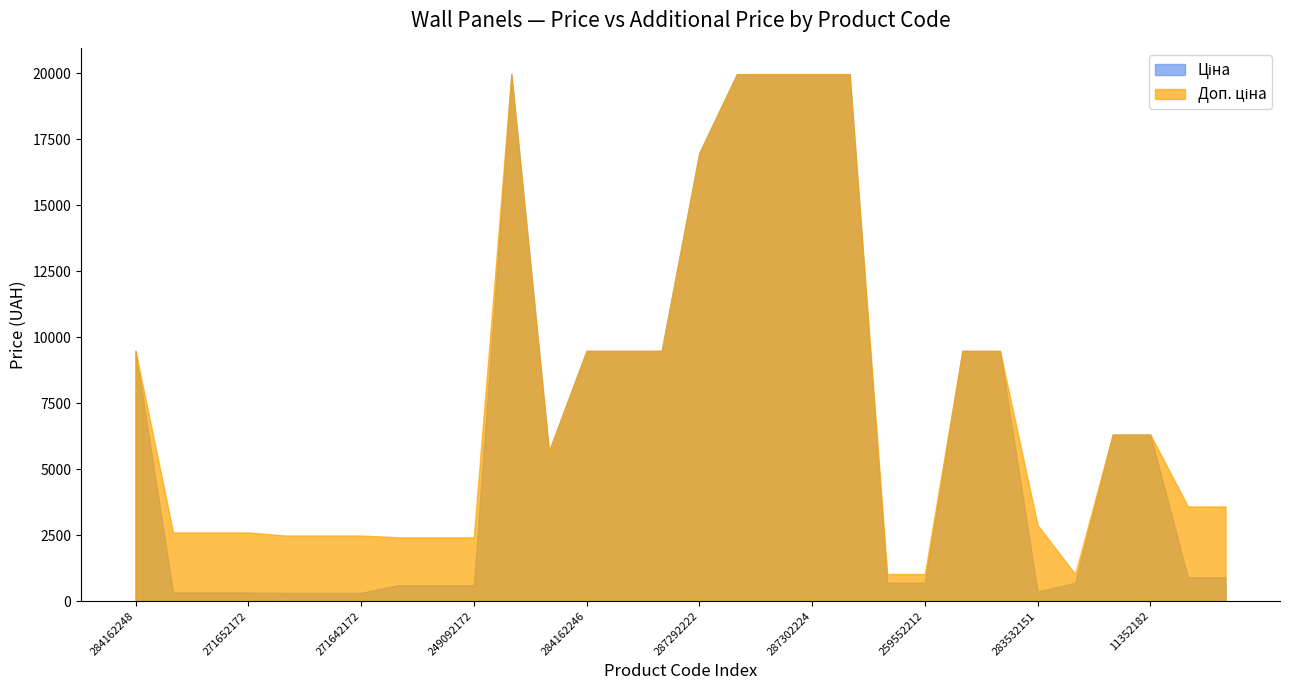

Which series changed the most between 284162246 and 11352182?

Ціна